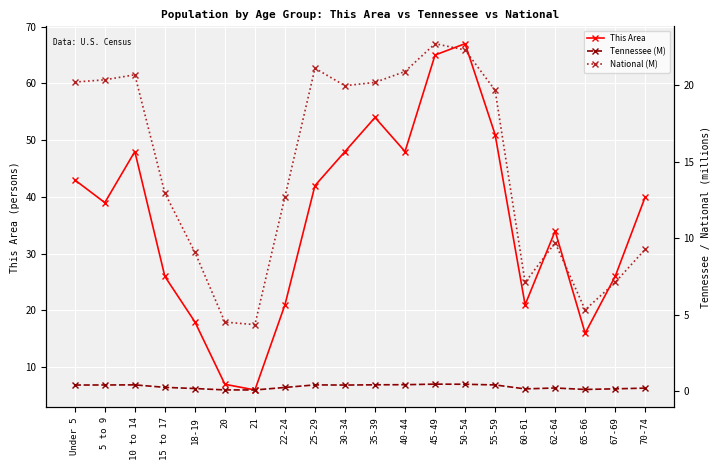

At how many categories does at least one series exceed 33?

12